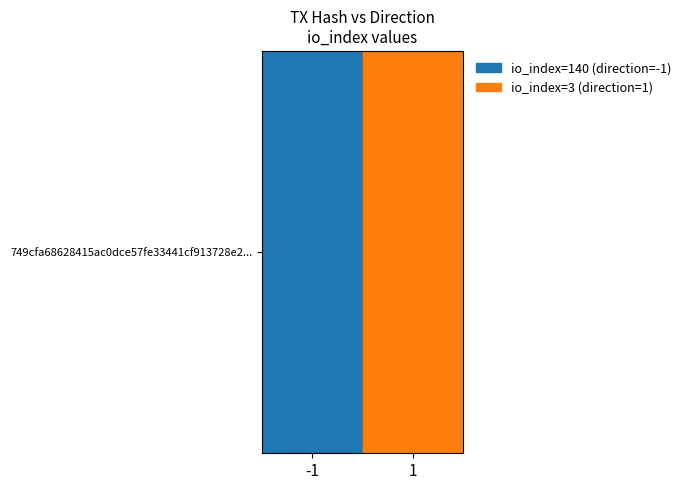

What is the sum of all values?

143